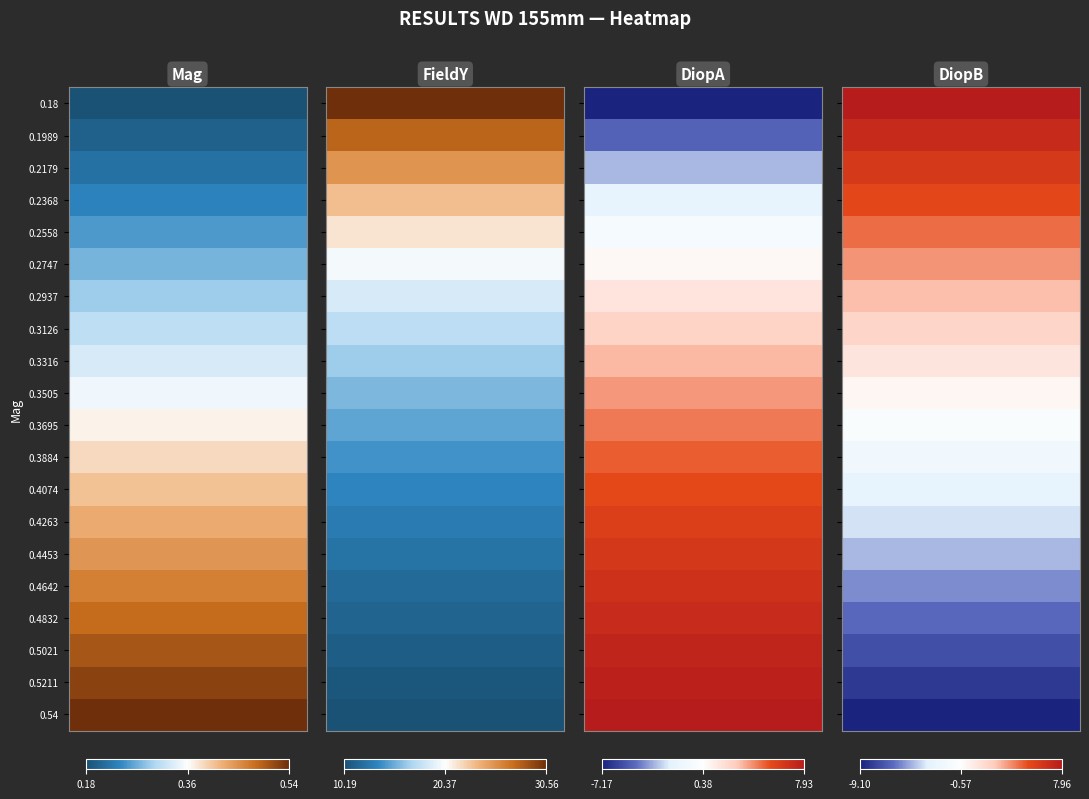

Count the number of data series in this chart.

4